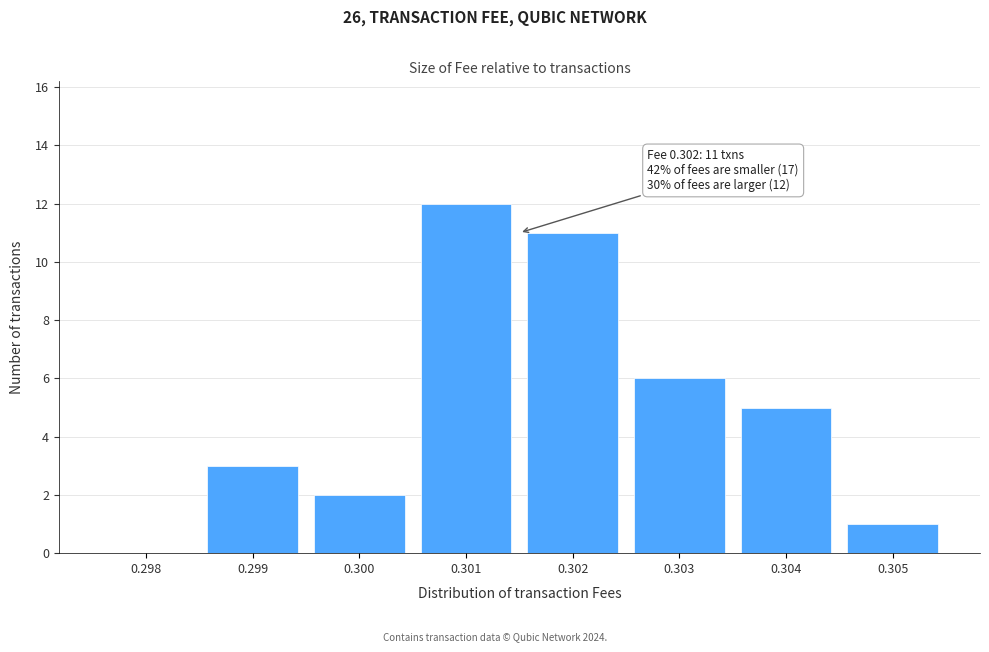

Reading right to left, list all the values displayed in this chart.

0.305=1	0.304=5	0.303=6	0.302=11	0.301=12	0.300=2	0.299=3	0.298=0